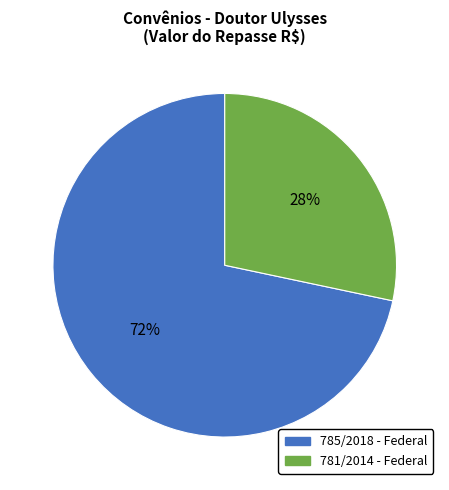

To the nearest percent, what is the average slice percentage?

50%